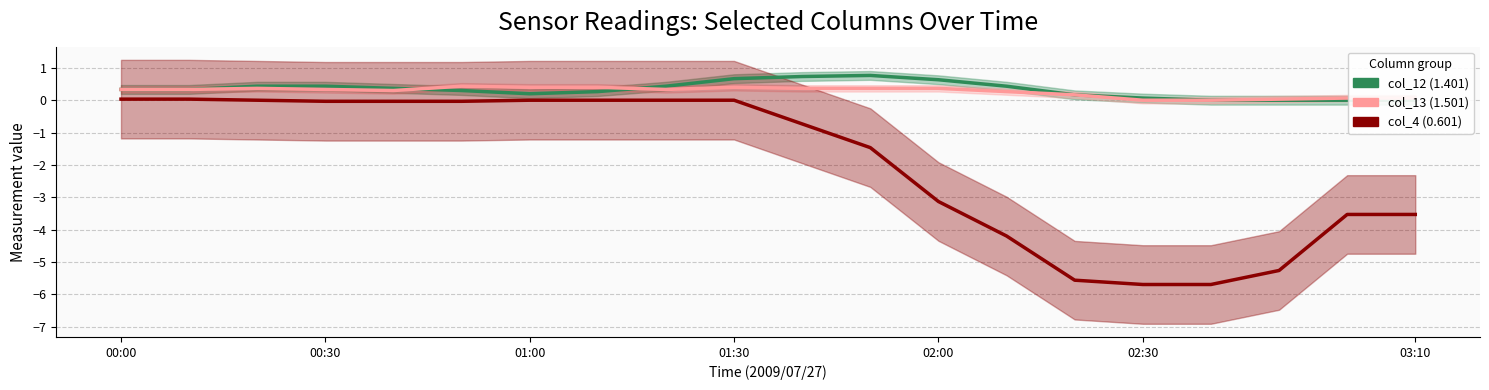

How many interior local valleys does the col_13 (1.501) series have?

3